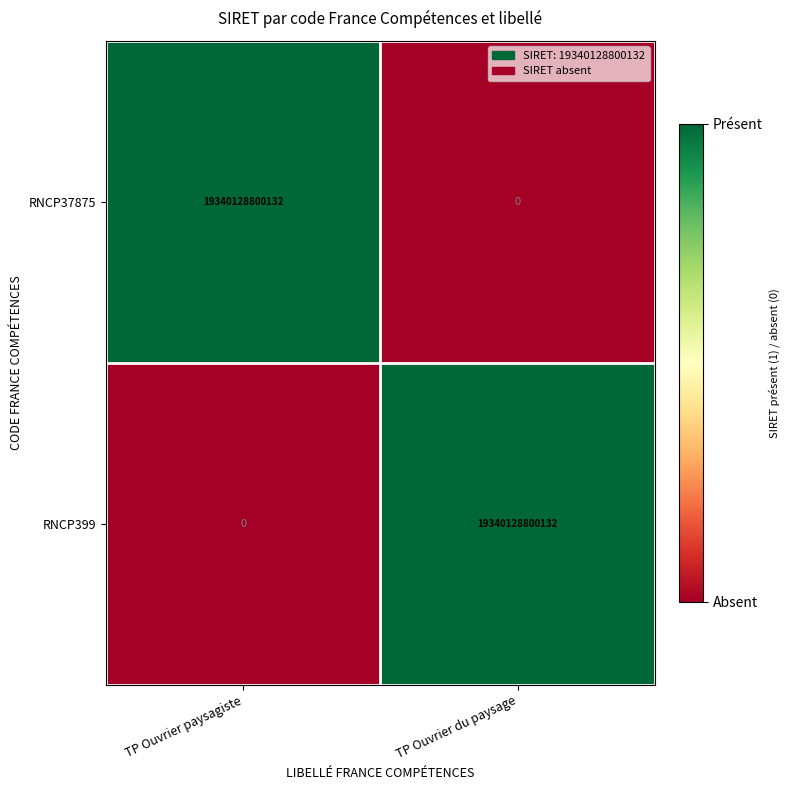

Reading right to left, list all the values displayed in this chart.

RNCP37875: 0	19340128800132
RNCP399: 19340128800132	0